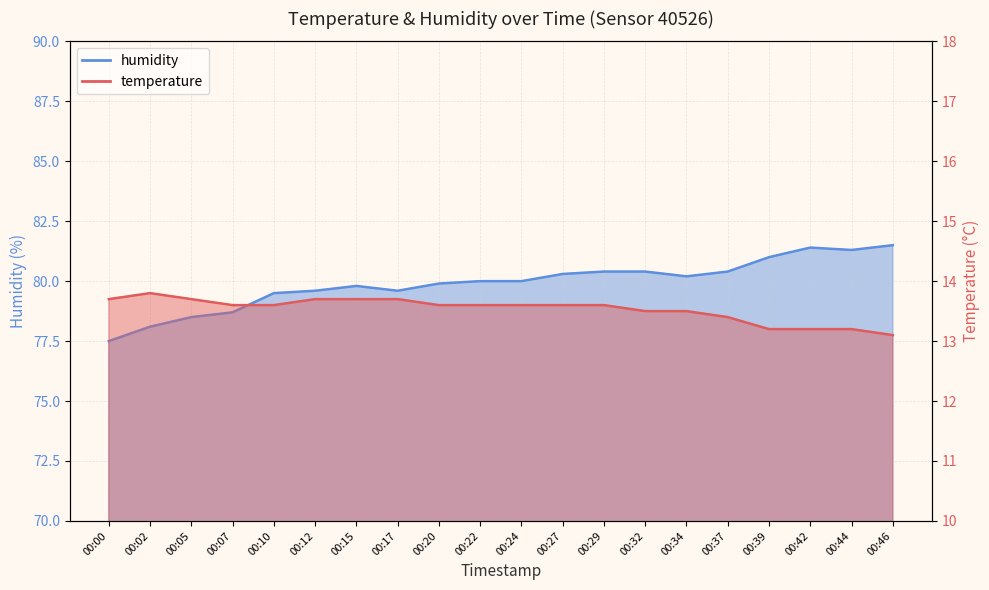

Which series changed the most between 00:12 and 00:44?

humidity